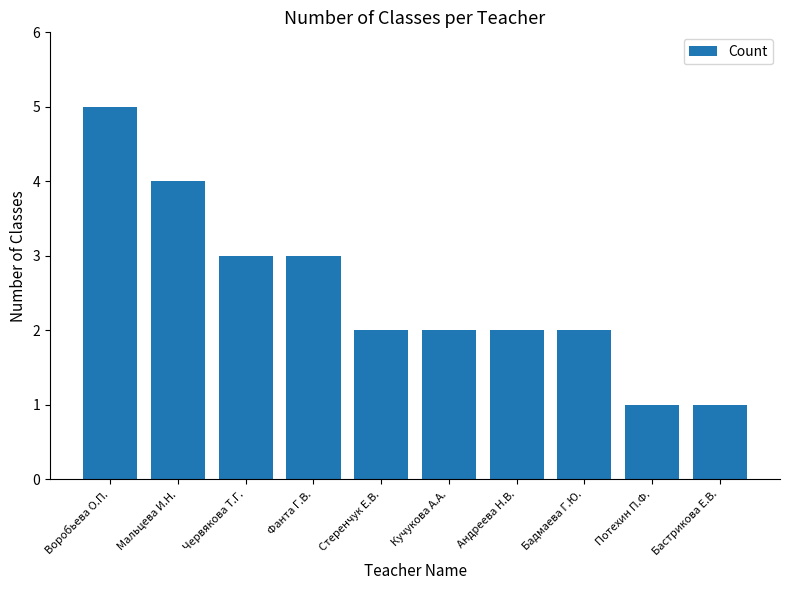

Approximately how many times larger is the value at Кучукова А.А. compared to Червякова Т.Г.?

0.7